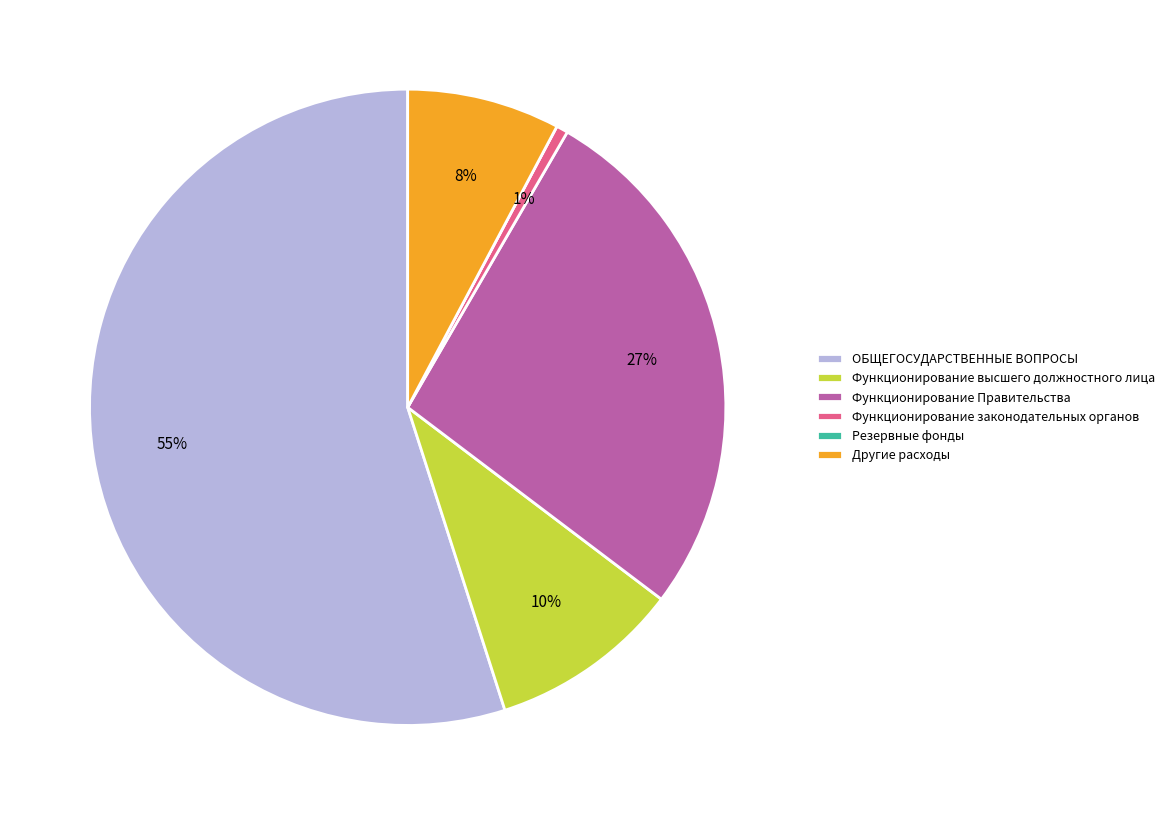

Which slice is the largest?

ОБЩЕГОСУДАРСТВЕННЫЕ ВОПРОСЫ